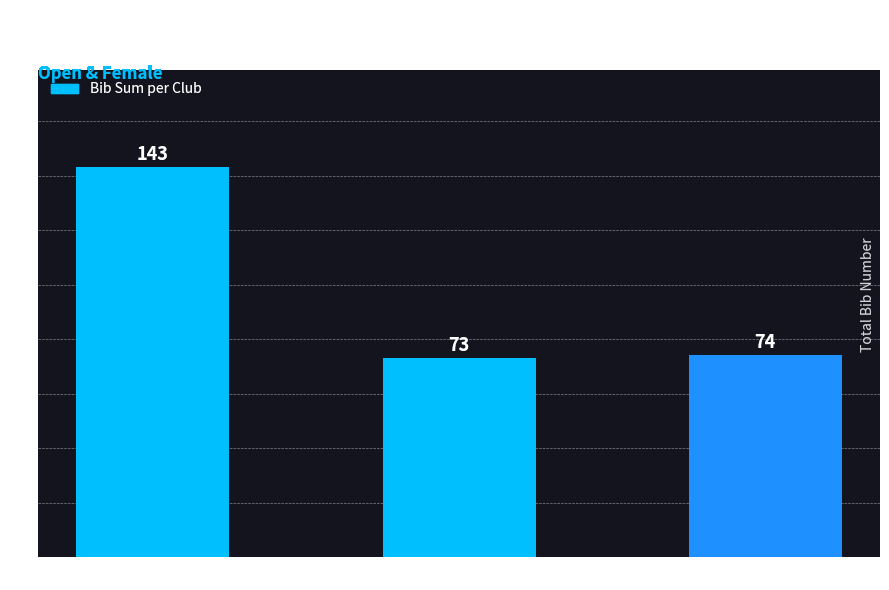

List the labels in order of value, largest first.

Rockingham CC, Reifen Racing, Sowerby Sunday Club